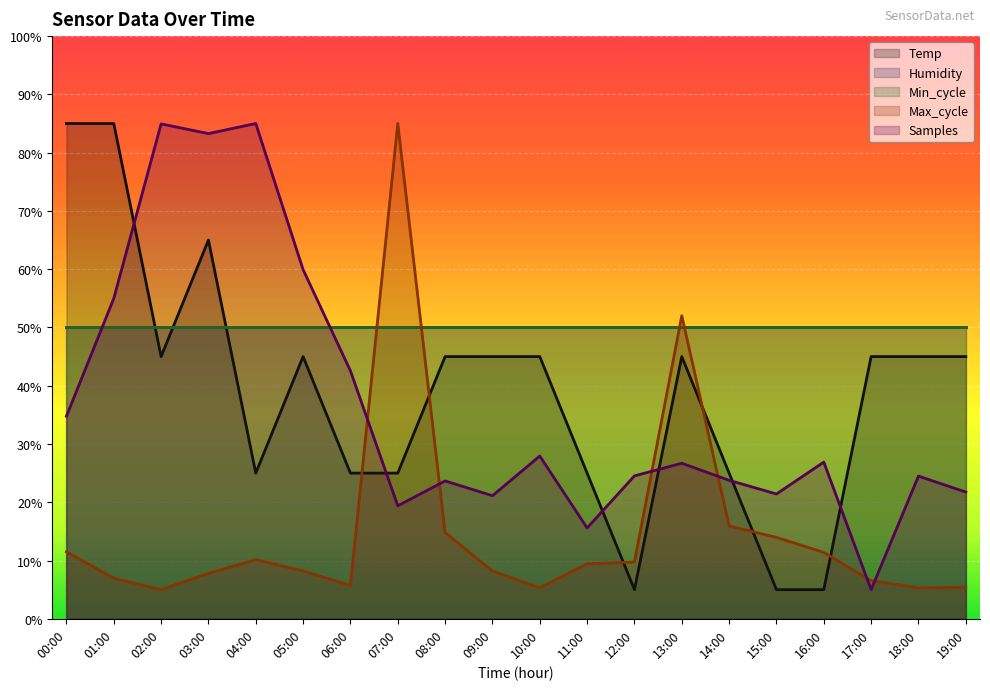

What is the sum of all Samples values?

727.6